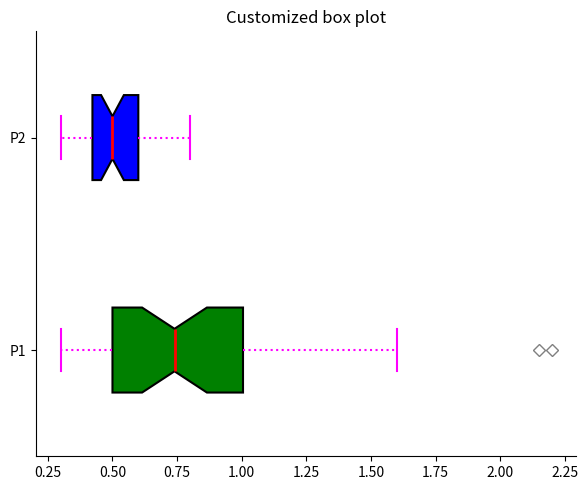

Comparing the boxes themselves (not the whiskers), which one is the widest?

P1